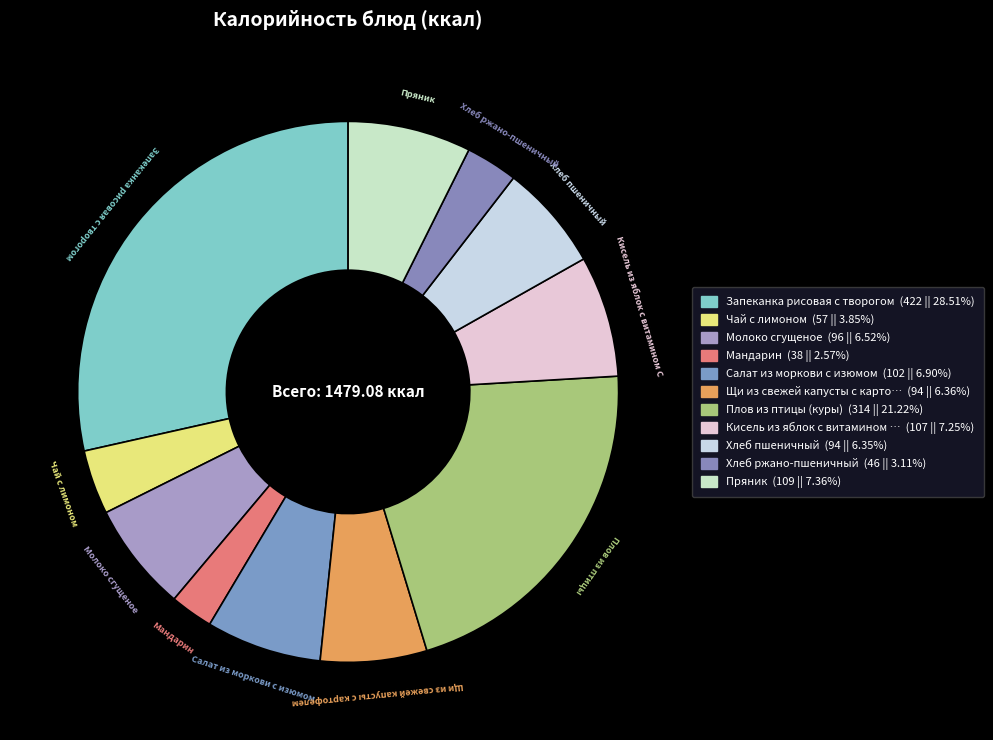

How many segments does this pie chart have?

11